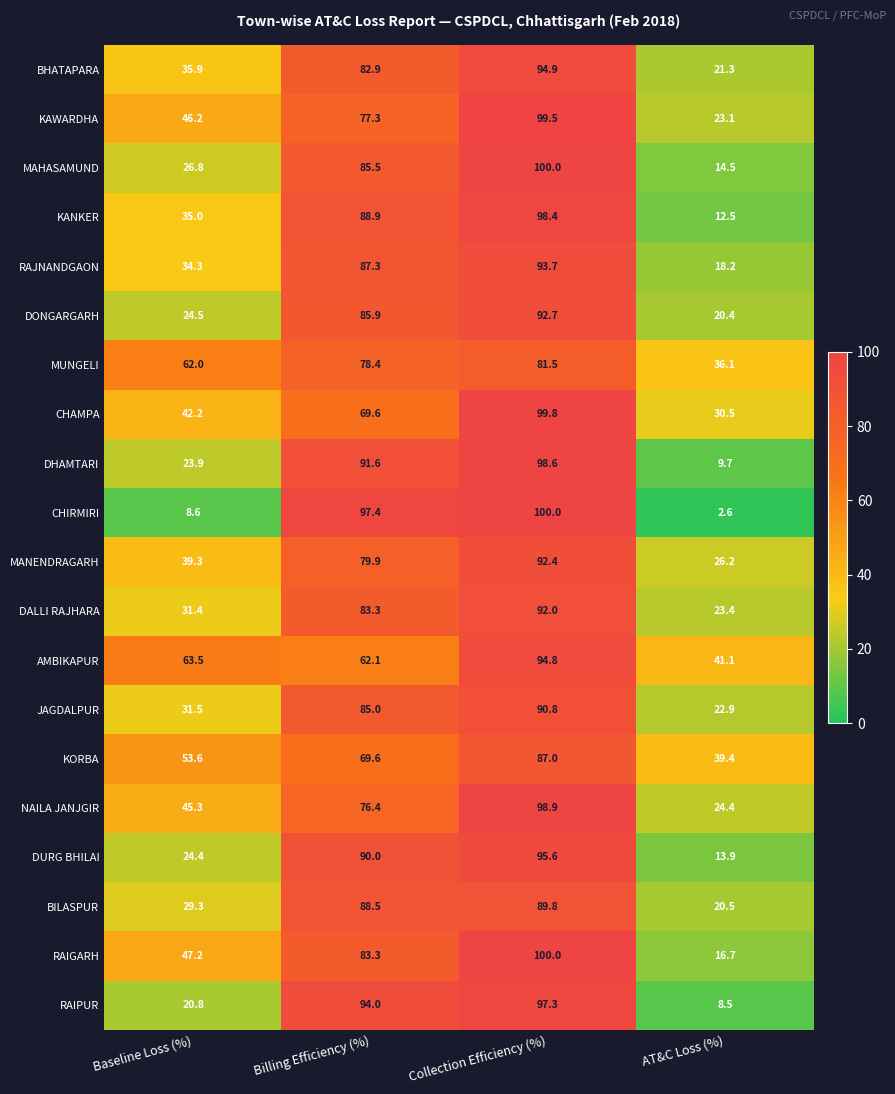

At how many categories does at least one series exceed 11?

4